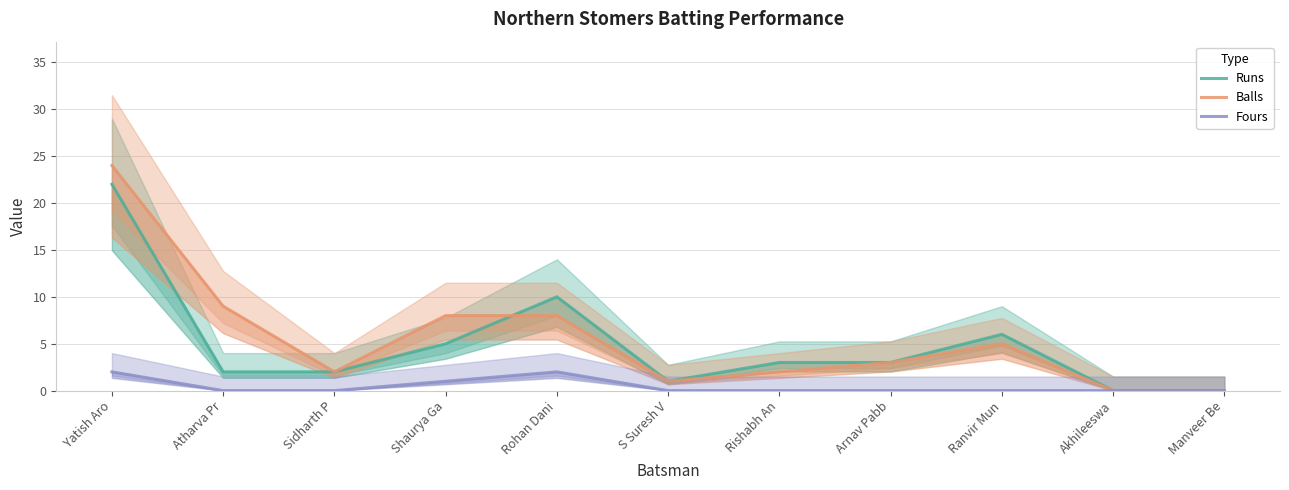

How many values in the Balls series exceed 3?

5